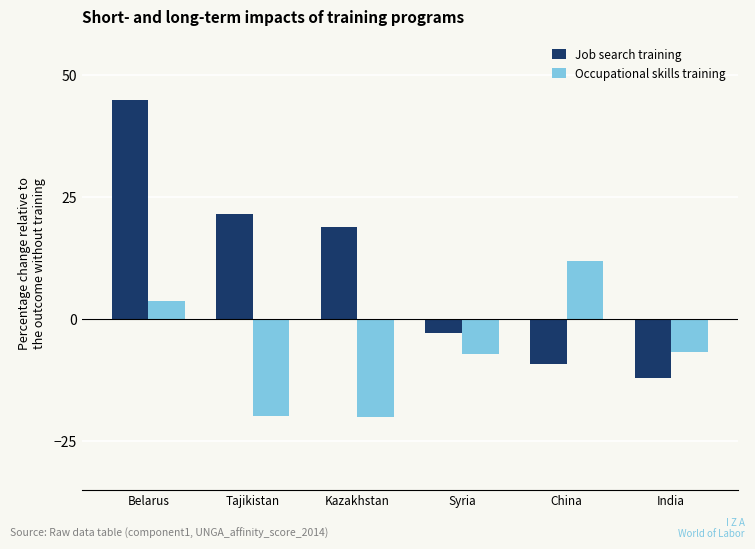

Read the Occupational skills training value at Tajikistan.

-19.9